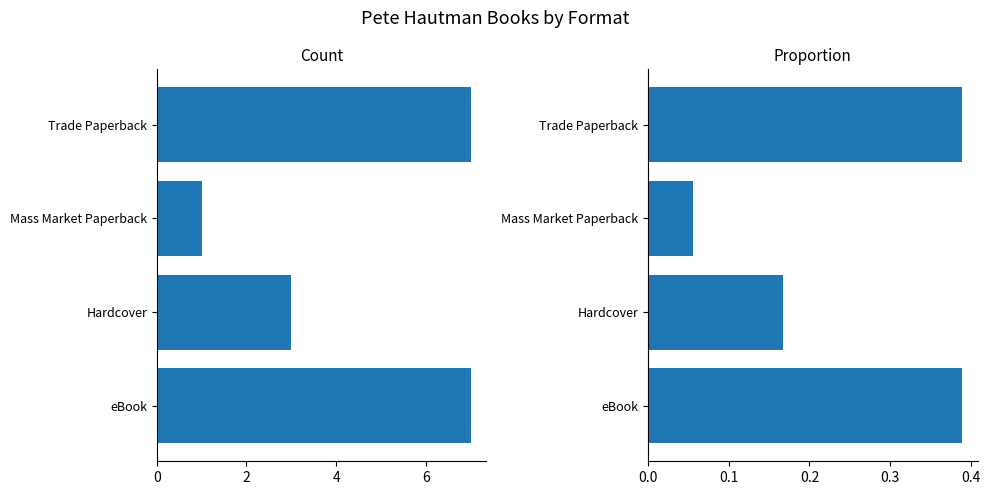

What is the maximum value shown in the chart?

7.0